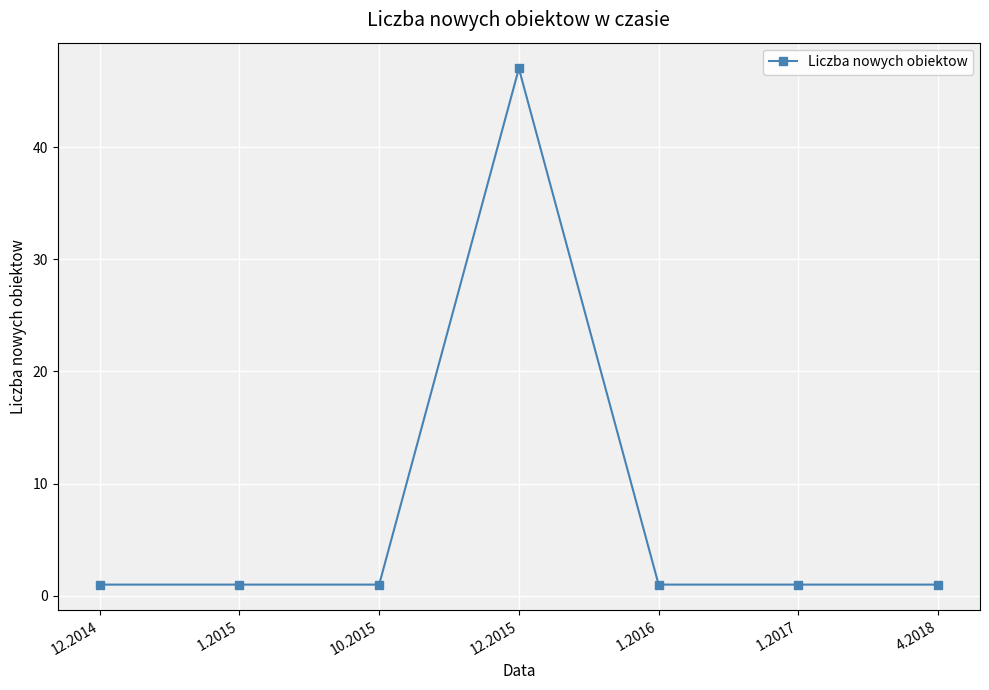

How many lines are shown in the chart?

1